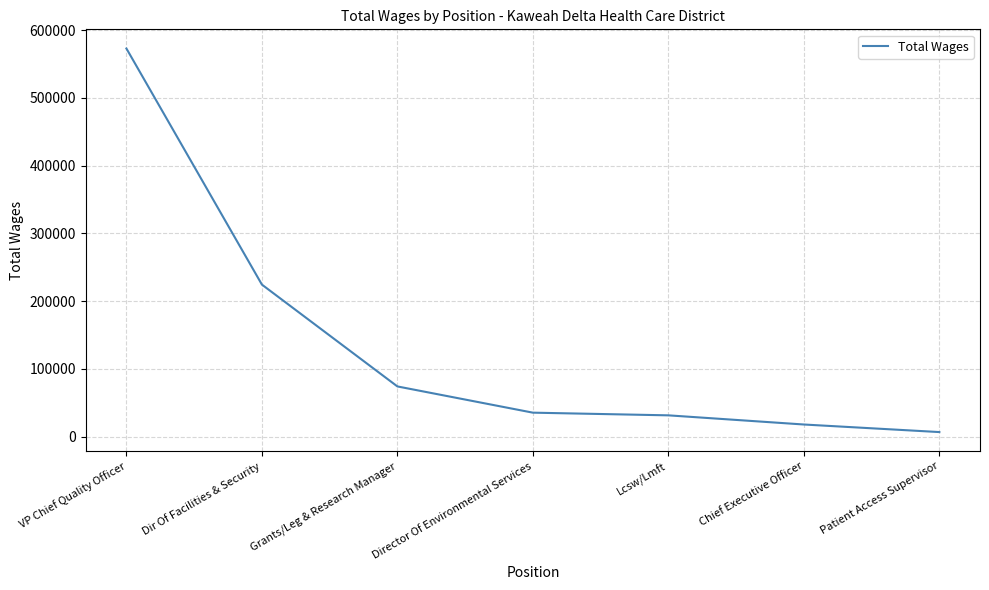

Between Chief Executive Officer and Patient Access Supervisor, which is larger?

Chief Executive Officer